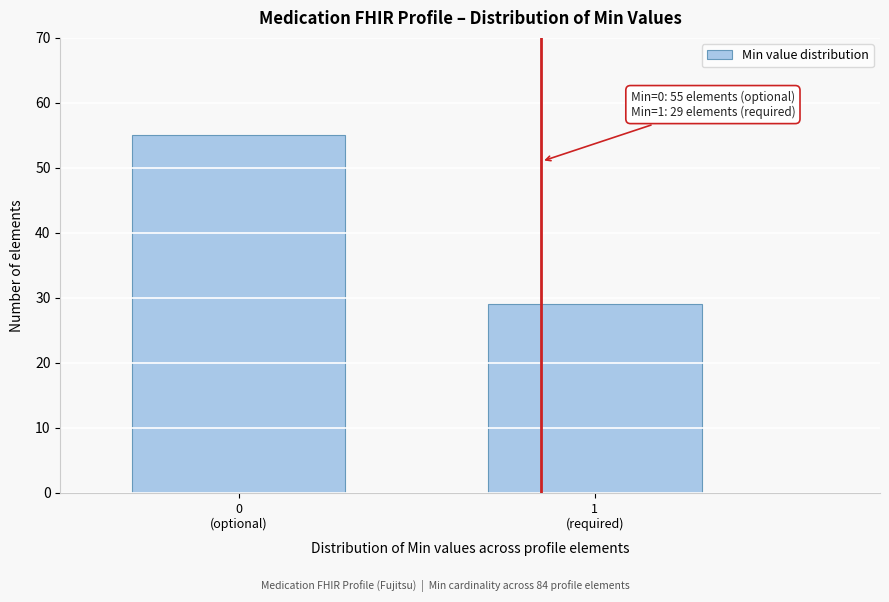

Reading left to right, list all the values displayed in this chart.

55	29